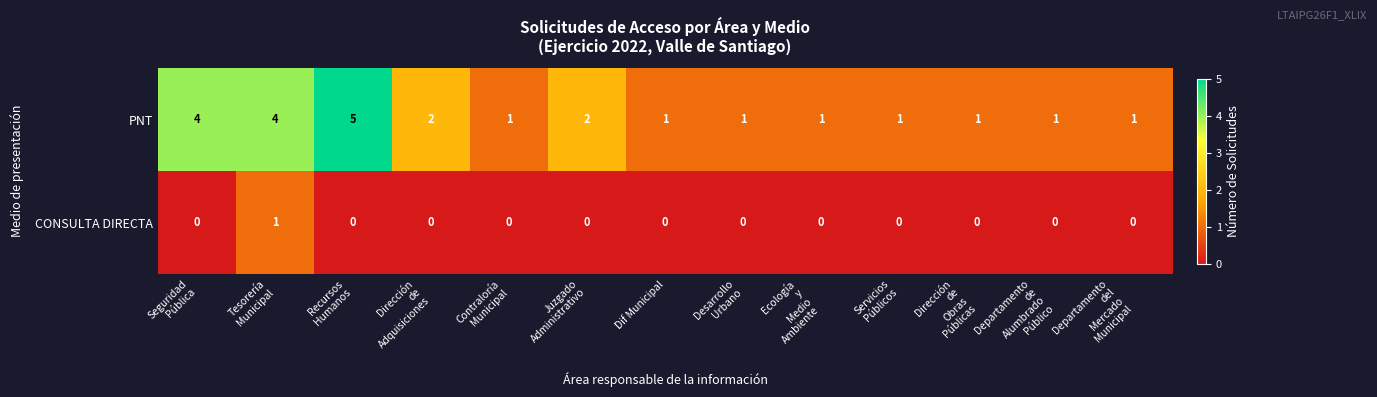

Count the PNT values in the range 1 to 2.

10